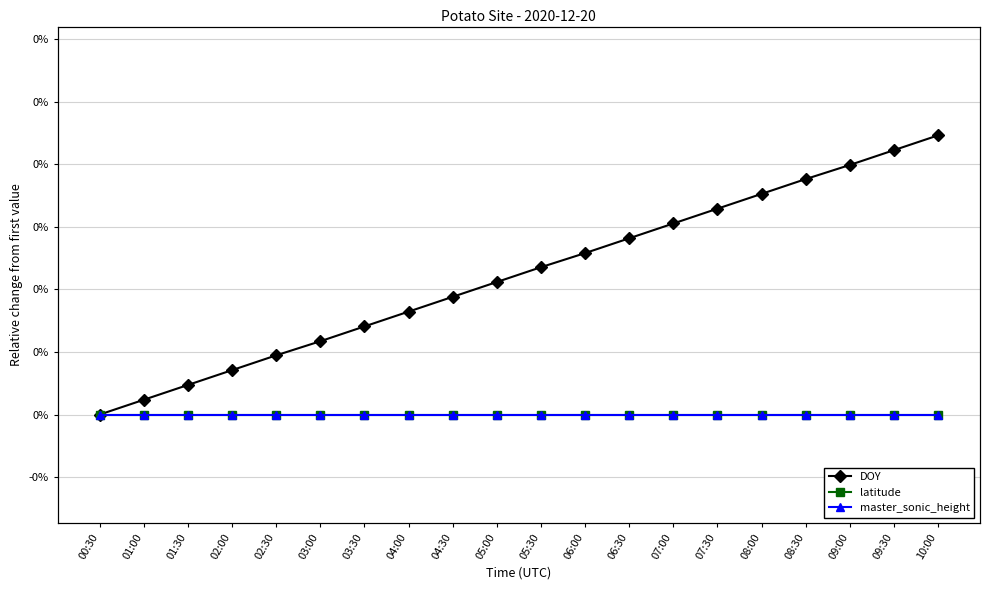

Reading left to right, transcribe all the data shown in this chart.

DOY: 0.0	0.0	0.0	0.0	0.0	0.0	0.0	0.0	0.0	0.1	0.1	0.1	0.1	0.1	0.1	0.1	0.1	0.1	0.1	0.1
latitude: 0.0	0.0	0.0	0.0	0.0	0.0	0.0	0.0	0.0	0.0	0.0	0.0	0.0	0.0	0.0	0.0	0.0	0.0	0.0	0.0
master_sonic_height: 0.0	0.0	0.0	0.0	0.0	0.0	0.0	0.0	0.0	0.0	0.0	0.0	0.0	0.0	0.0	0.0	0.0	0.0	0.0	0.0